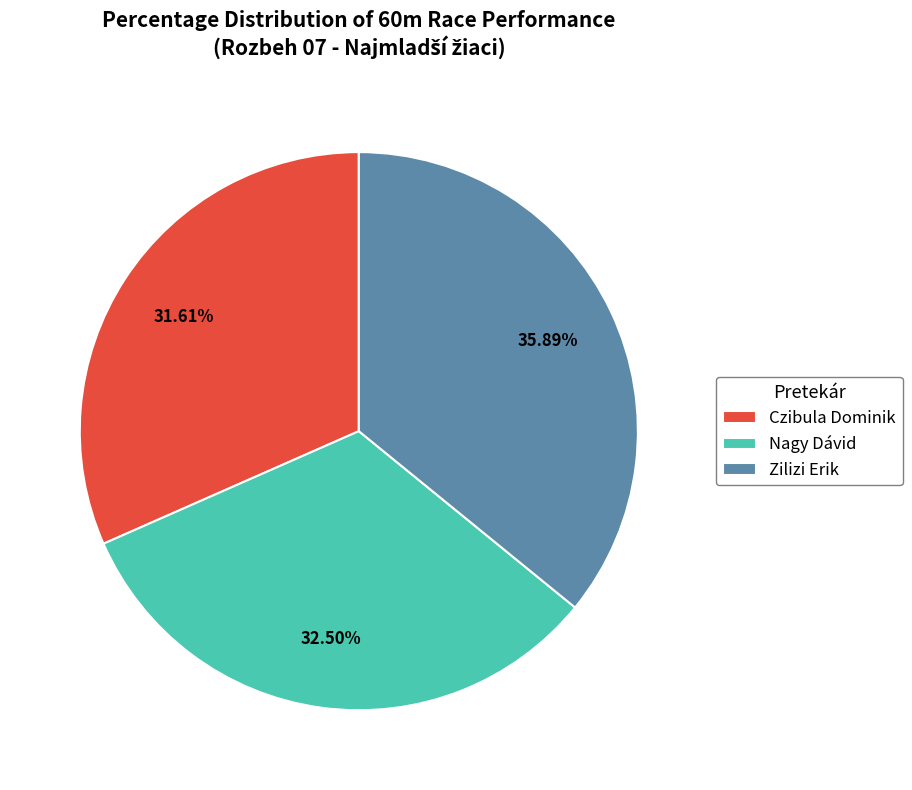

What percentage is NOT represented by Zilizi Erik?

64.1%